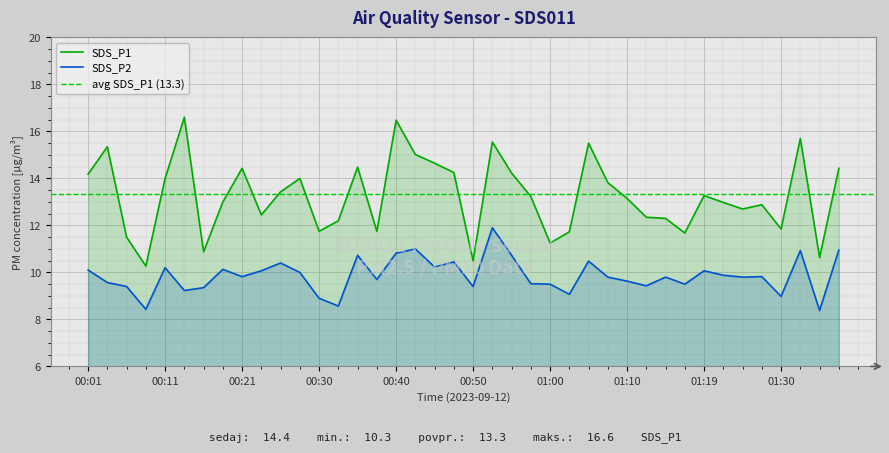

Reading left to right, what are all the values shown in this chart?

SDS_P1: 14.2	15.3	11.5	10.3	14.0	16.6	10.9	13.0	14.4	12.4	13.4	14.0	11.8	12.2	14.5	11.8	16.5	15.0	14.7	14.2	10.5	15.6	14.2	13.2	11.2	11.7	15.5	13.8	13.2	12.3	12.3	11.7	13.3	13.0	12.7	12.9	11.8	15.7	10.6	14.4
SDS_P2: 10.1	9.6	9.4	8.4	10.2	9.2	9.3	10.1	9.8	10.1	10.4	10.0	8.9	8.6	10.7	9.7	10.8	11.0	10.2	10.4	9.4	11.9	10.7	9.5	9.5	9.1	10.5	9.8	9.6	9.4	9.8	9.5	10.1	9.9	9.8	9.8	9.0	10.9	8.4	10.9